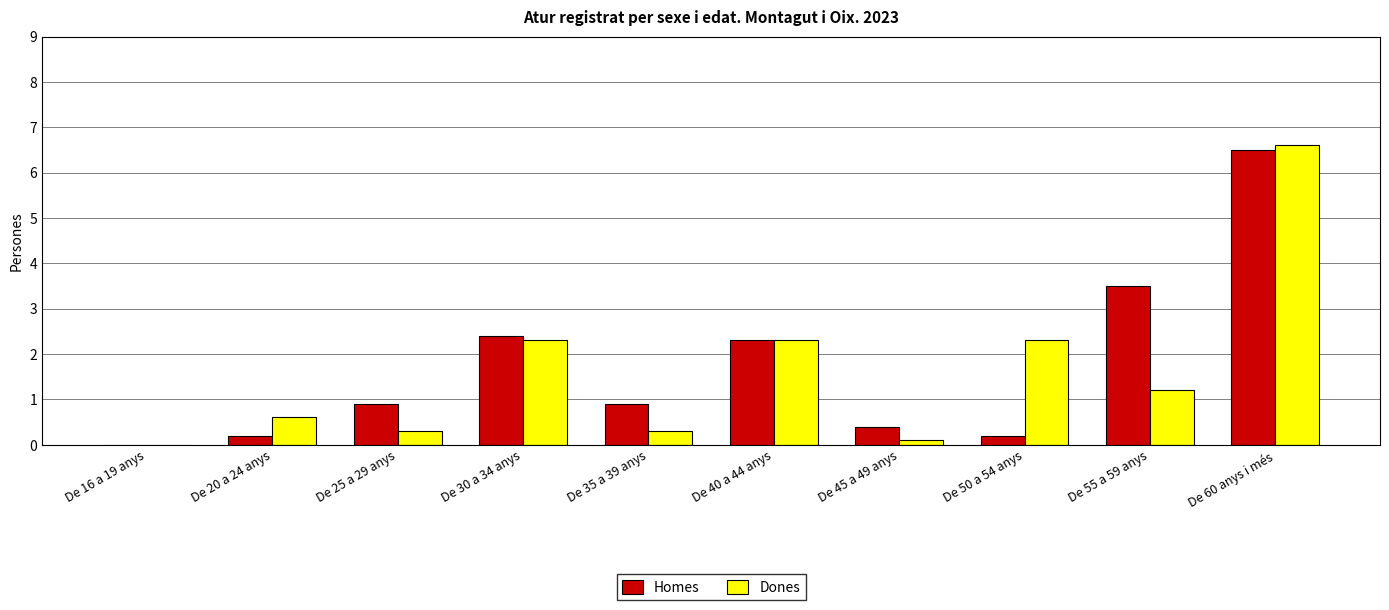

Reading left to right, transcribe all the data shown in this chart.

Homes: 0.0	0.2	0.9	2.4	0.9	2.3	0.4	0.2	3.5	6.5
Dones: 0.0	0.6	0.3	2.3	0.3	2.3	0.1	2.3	1.2	6.6